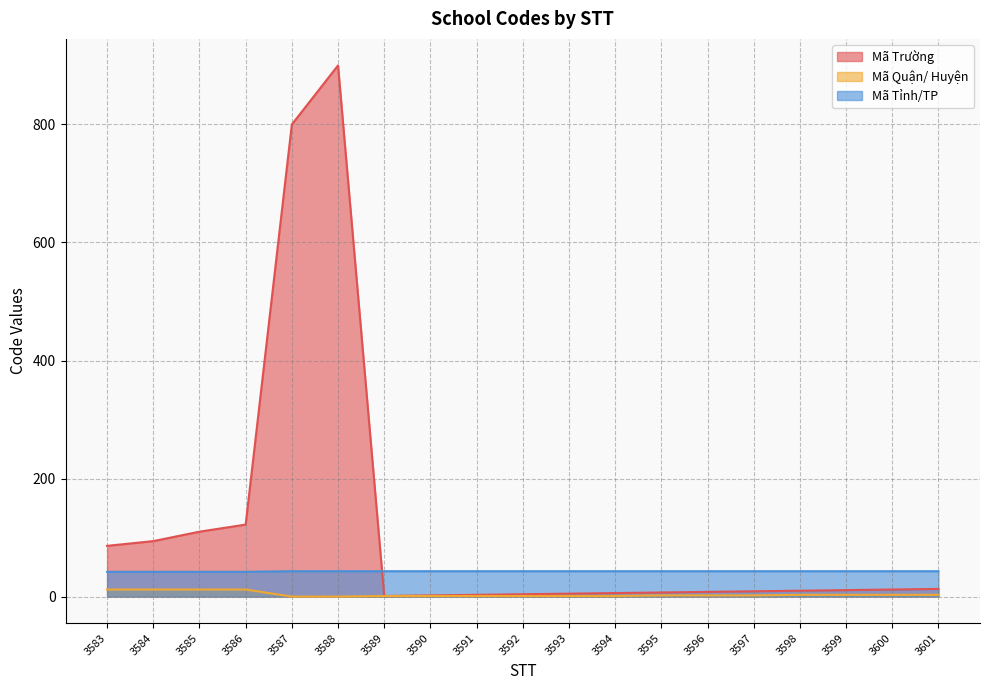

True or false: Mã Tỉnh/TP has more than 1 interior local peaks.

False